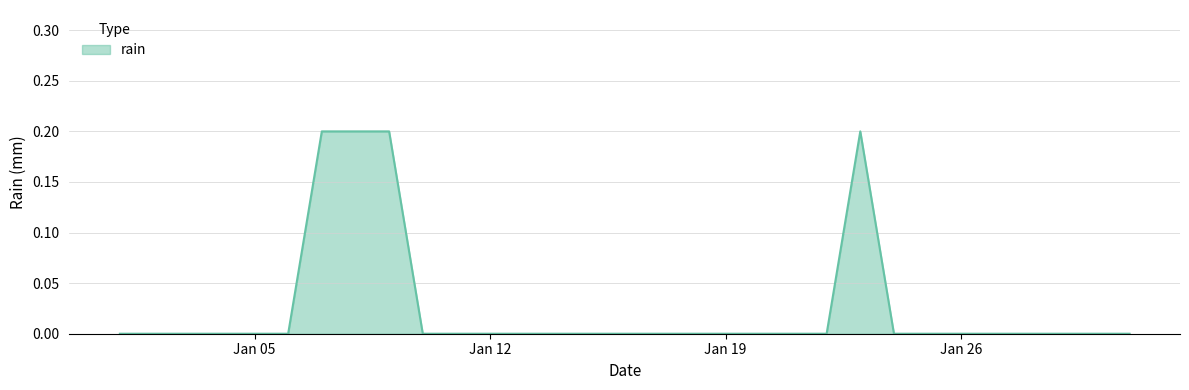

How many lines are shown in the chart?

1